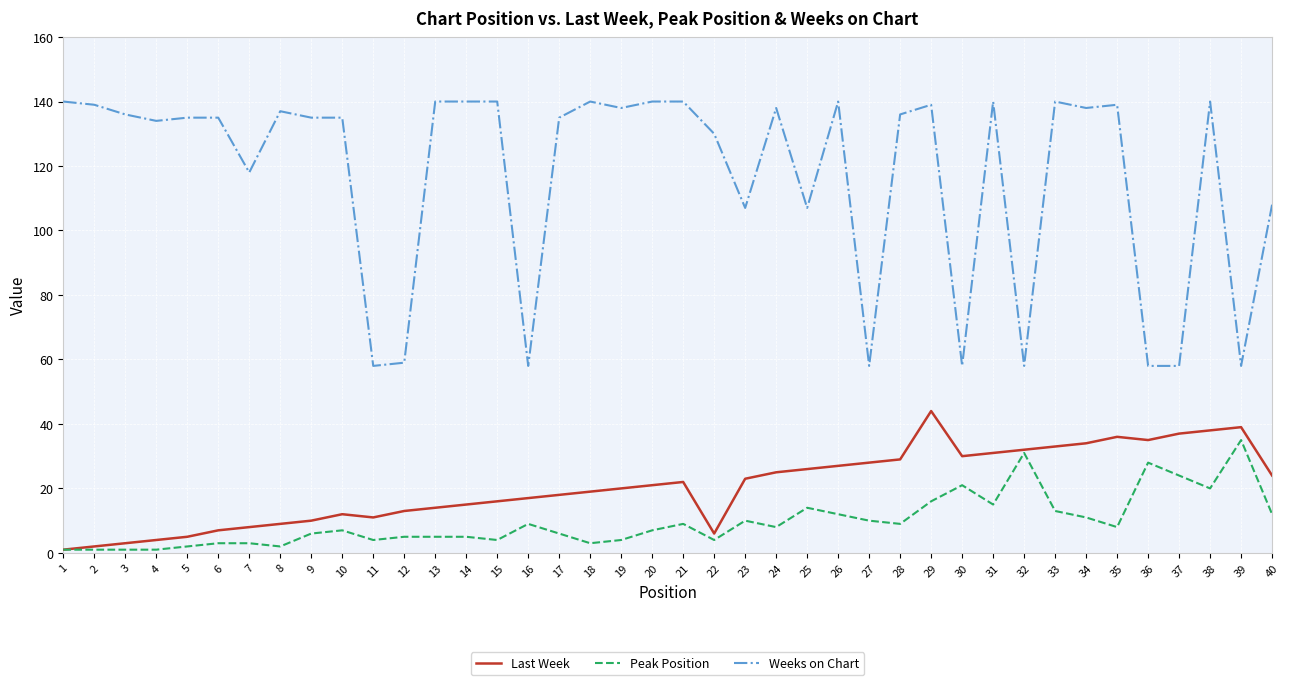

True or false: Last Week has more than 2 points higher than both neighbors.

True